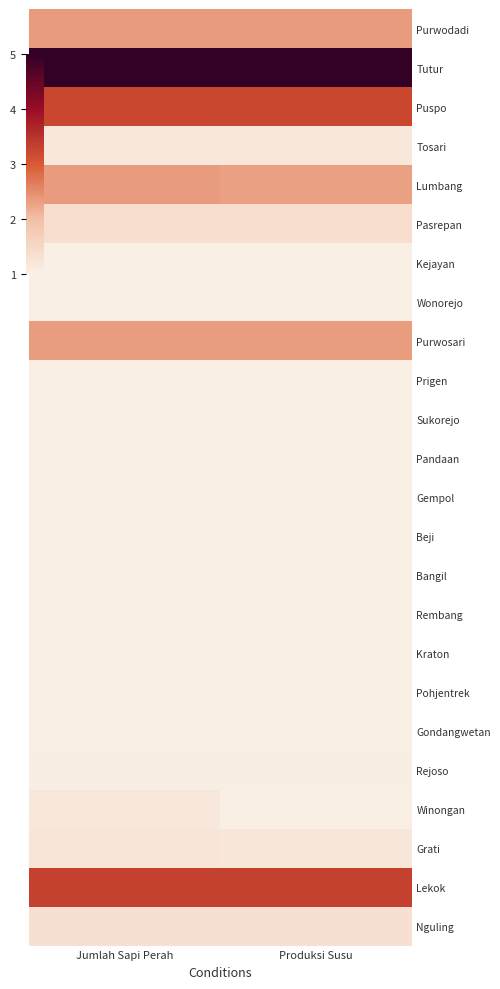

Reading right to left, transcribe all the data shown in this chart.

Purwodadi: Produksi Susu=0.3	Jumlah Sapi Perah=0.3
Tutur: Produksi Susu=1.0	Jumlah Sapi Perah=1.0
Puspo: Produksi Susu=0.6	Jumlah Sapi Perah=0.6
Tosari: Produksi Susu=0.0	Jumlah Sapi Perah=0.0
Lumbang: Produksi Susu=0.3	Jumlah Sapi Perah=0.3
Pasrepan: Produksi Susu=0.1	Jumlah Sapi Perah=0.1
Kejayan: Produksi Susu=0.0	Jumlah Sapi Perah=0.0
Wonorejo: Produksi Susu=0.0	Jumlah Sapi Perah=0.0
Purwosari: Produksi Susu=0.3	Jumlah Sapi Perah=0.3
Prigen: Produksi Susu=0.0	Jumlah Sapi Perah=0.0
Sukorejo: Produksi Susu=0.0	Jumlah Sapi Perah=0.0
Pandaan: Produksi Susu=0.0	Jumlah Sapi Perah=0.0
Gempol: Produksi Susu=0.0	Jumlah Sapi Perah=0.0
Beji: Produksi Susu=0.0	Jumlah Sapi Perah=0.0
Bangil: Produksi Susu=0.0	Jumlah Sapi Perah=0.0
Rembang: Produksi Susu=0.0	Jumlah Sapi Perah=0.0
Kraton: Produksi Susu=0.0	Jumlah Sapi Perah=0.0
Pohjentrek: Produksi Susu=0.0	Jumlah Sapi Perah=0.0
Gondangwetan: Produksi Susu=0.0	Jumlah Sapi Perah=0.0
Rejoso: Produksi Susu=0.0	Jumlah Sapi Perah=0.0
Winongan: Produksi Susu=0.0	Jumlah Sapi Perah=0.0
Grati: Produksi Susu=0.1	Jumlah Sapi Perah=0.1
Lekok: Produksi Susu=0.6	Jumlah Sapi Perah=0.6
Nguling: Produksi Susu=0.1	Jumlah Sapi Perah=0.1